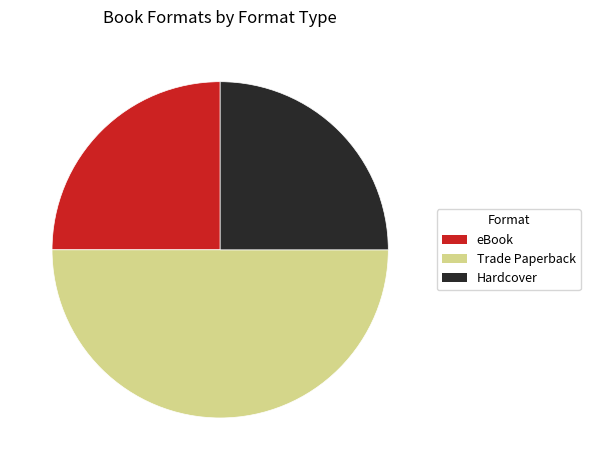

What is the largest slice in the pie chart?

Trade Paperback